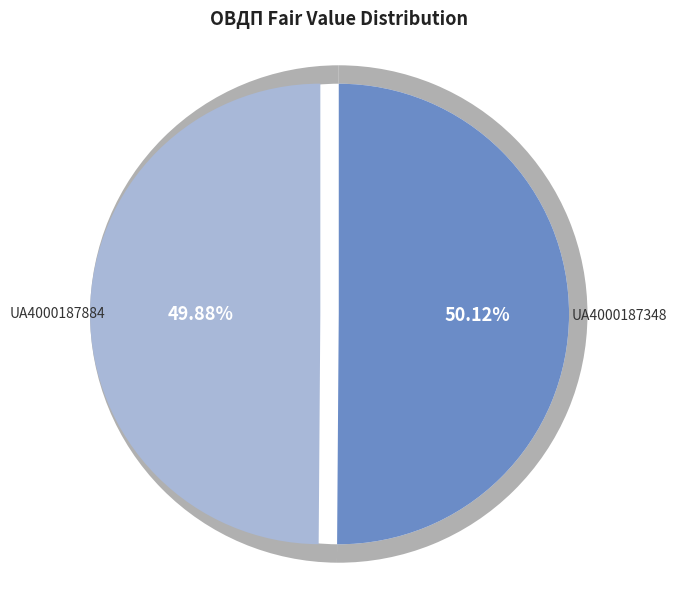

To the nearest percent, what portion does UA4000187884 represent?

50%